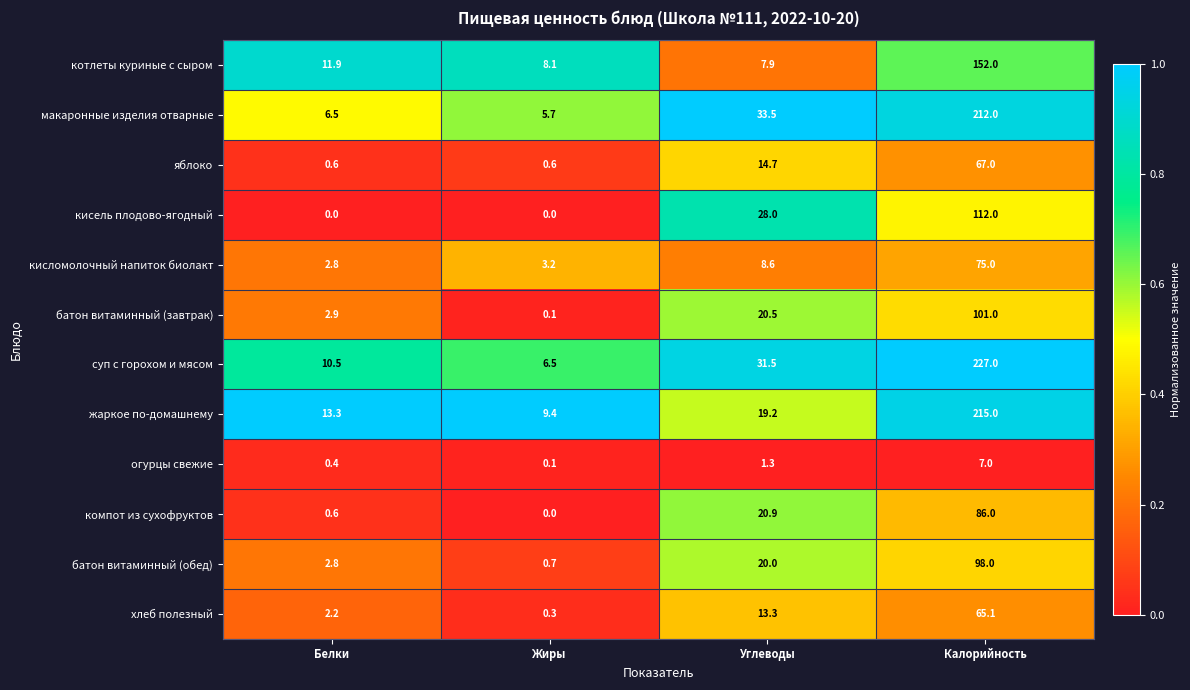

Which series has the largest range (max minus min)?

суп с горохом и мясом